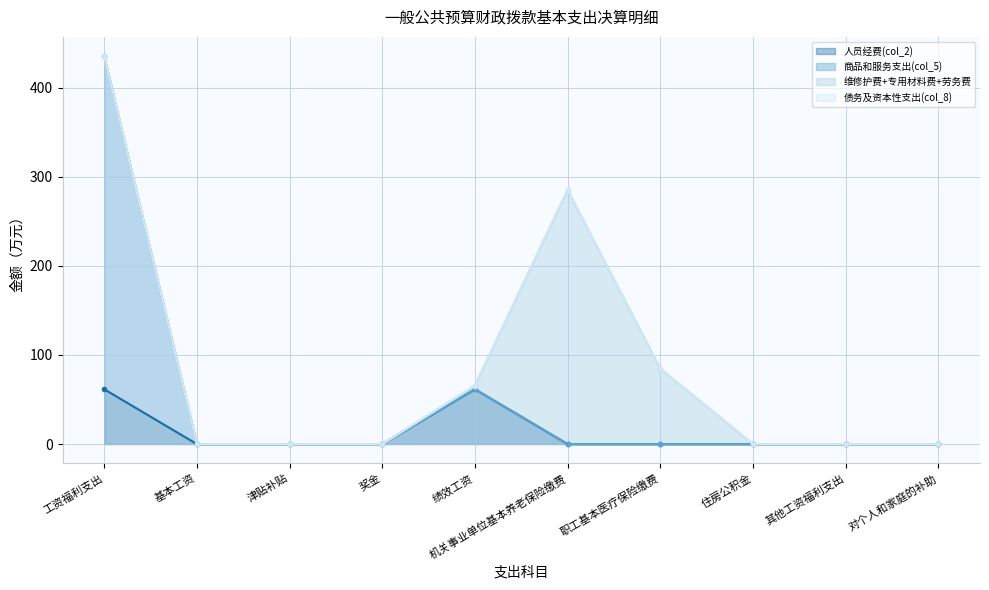

True or false: 人员经费(col_2) (line) and 维修护费+专用材料费+劳务费 (line) cross at least once.

False